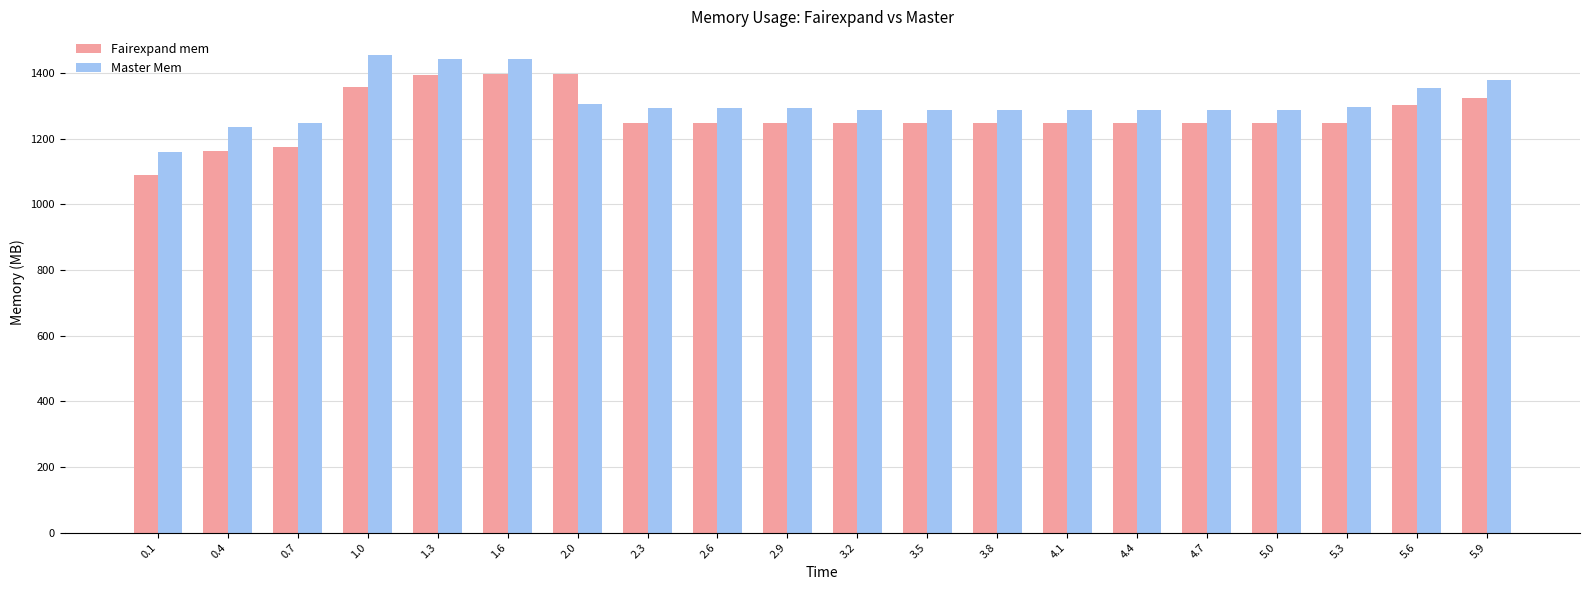

List the series in order of their peak value, highest first.

Master Mem, Fairexpand mem